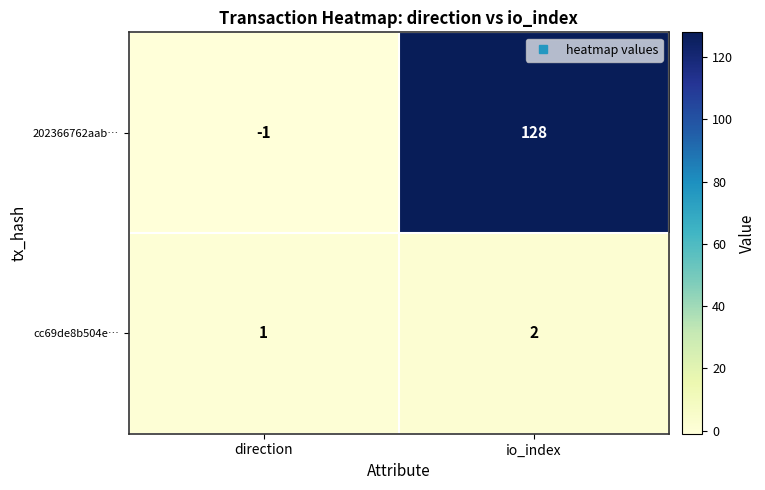

At which category is the sum across all series the highest?

io_index